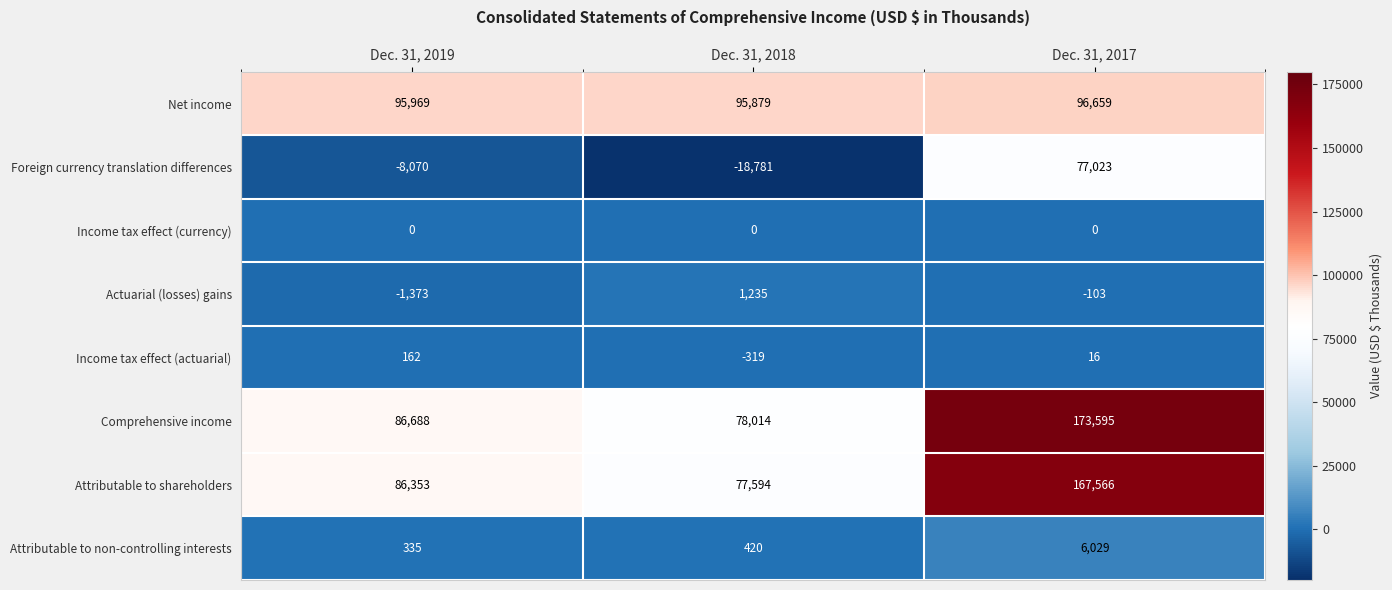

Which category has the lowest value in the Attributable to non-controlling interests series?

Dec. 31, 2019